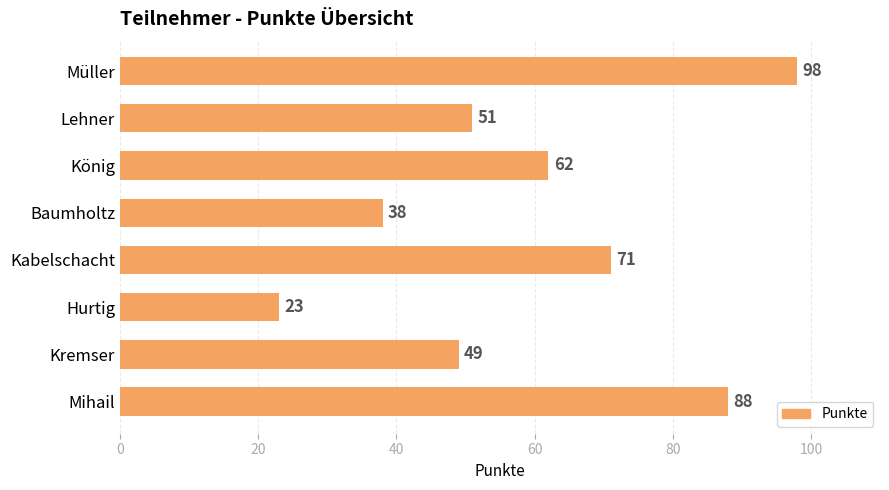

What is the smallest value displayed?

23